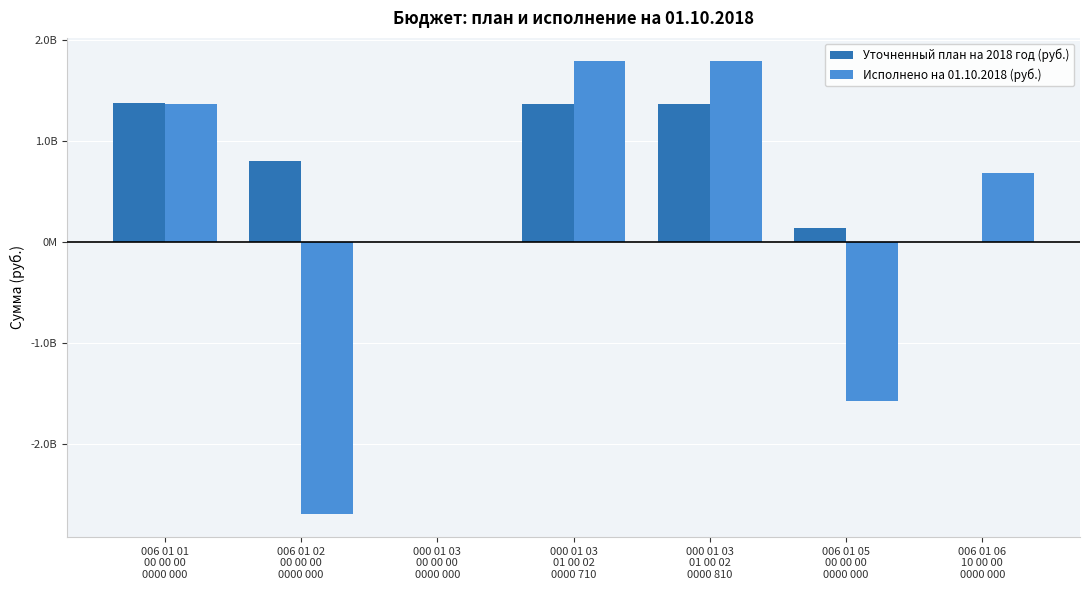

Are the bars grouped side by side (vs. stacked)?

Yes